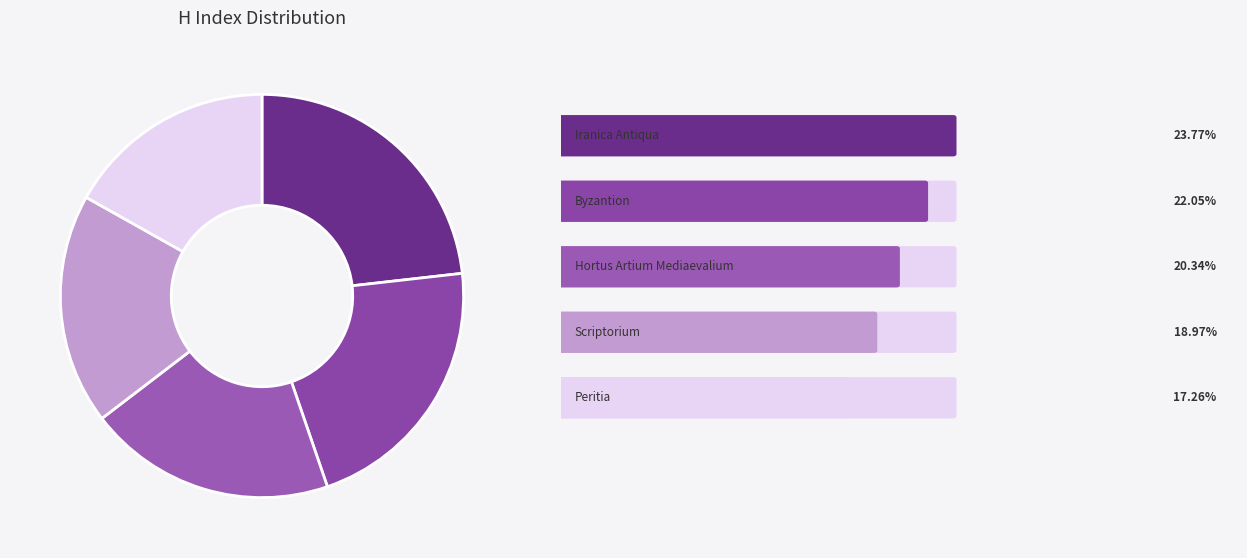

Which category has the smallest portion of the pie?

Peritia